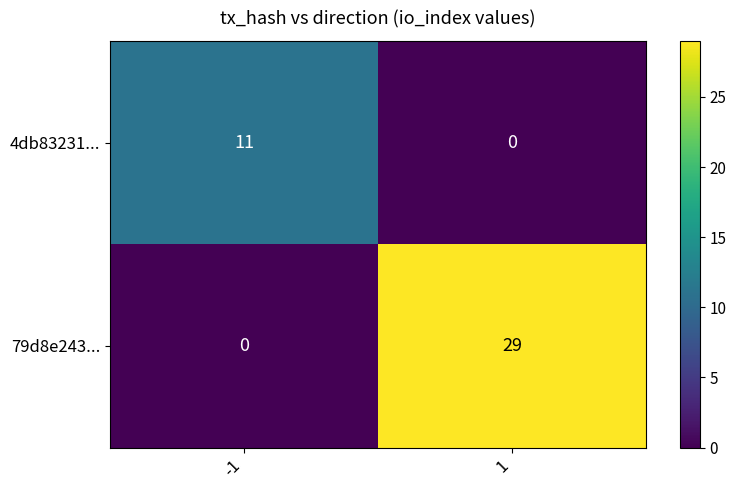

At which category does the chart reach its peak across all series?

1